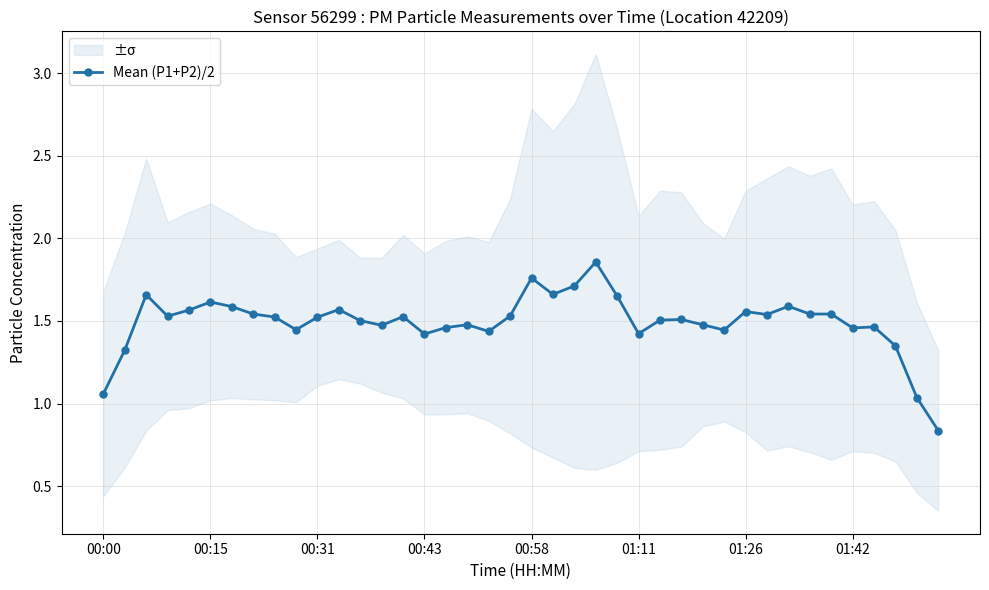

What is the difference between the maximum and minimum values?

1.0